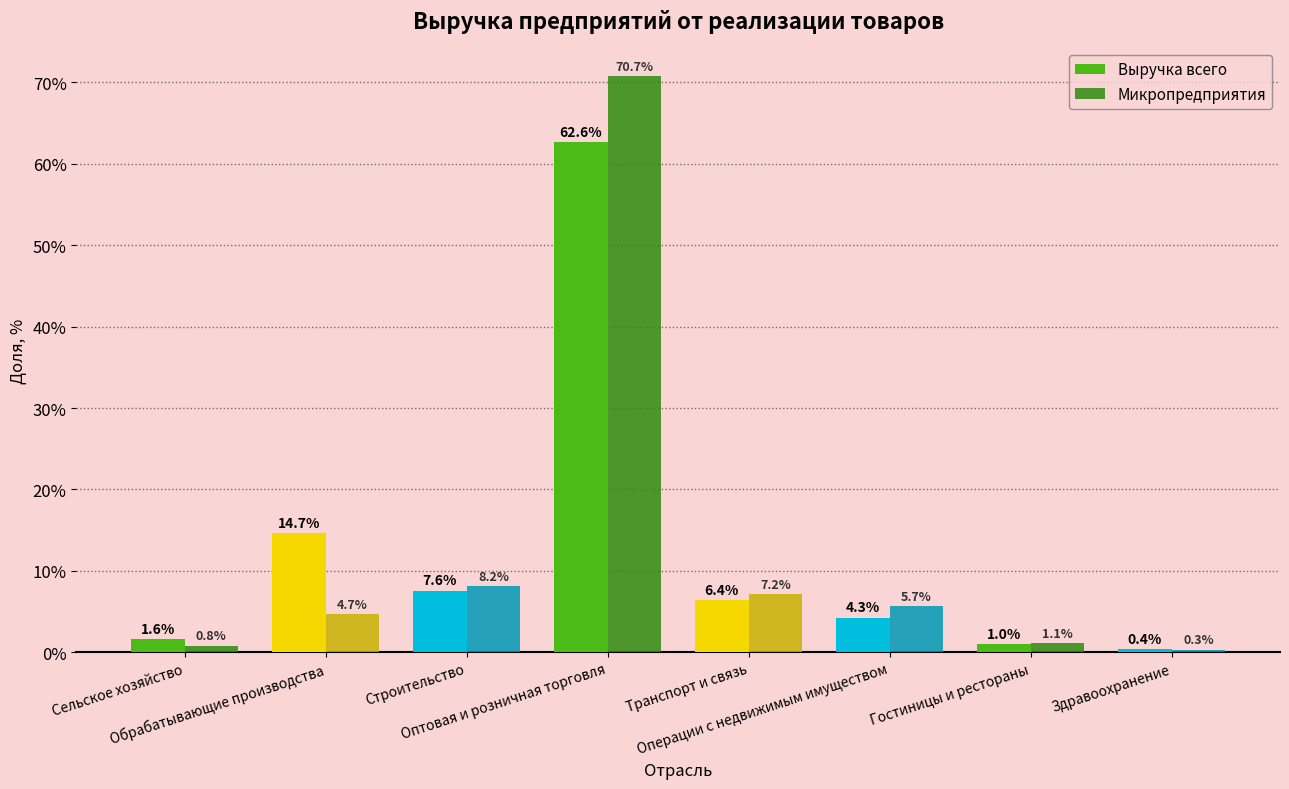

What are all the series names shown in the legend?

Выручка всего, Микропредприятия